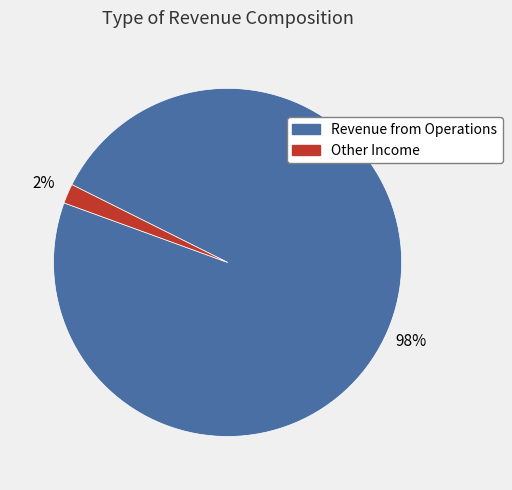

To the nearest percent, what is the average slice percentage?

50%